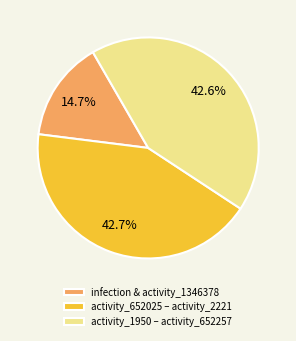

Does any single category account for the majority?

No